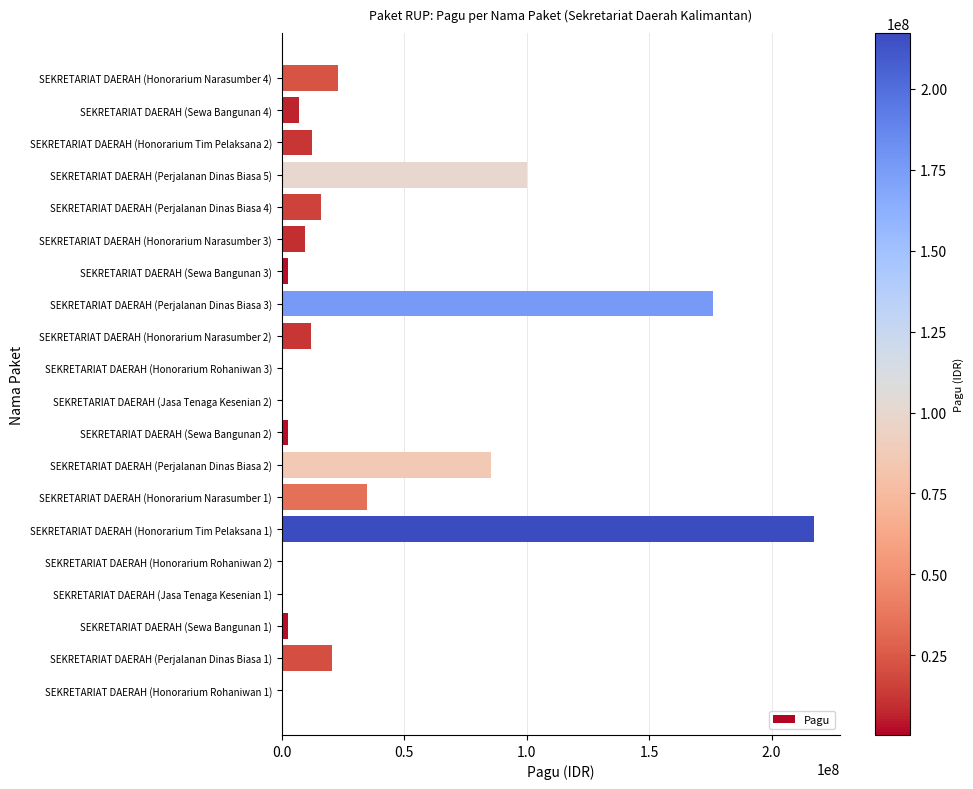

What is the sum of all values?

723083000